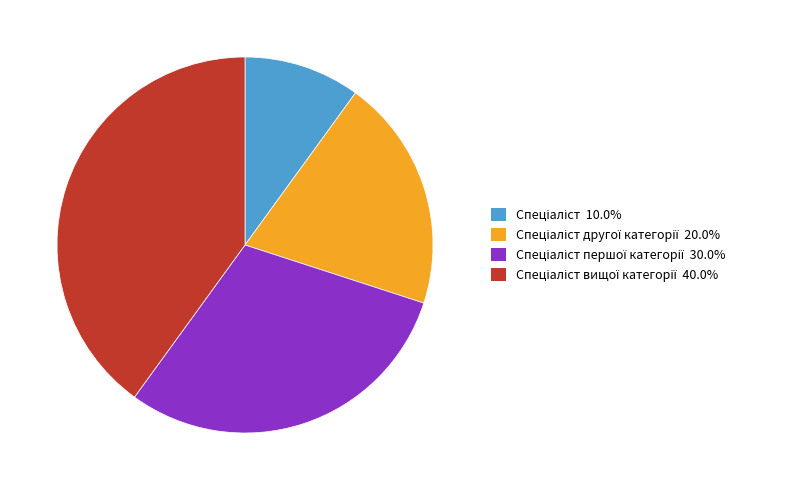

Is there any slice that represents more than half of the pie?

No